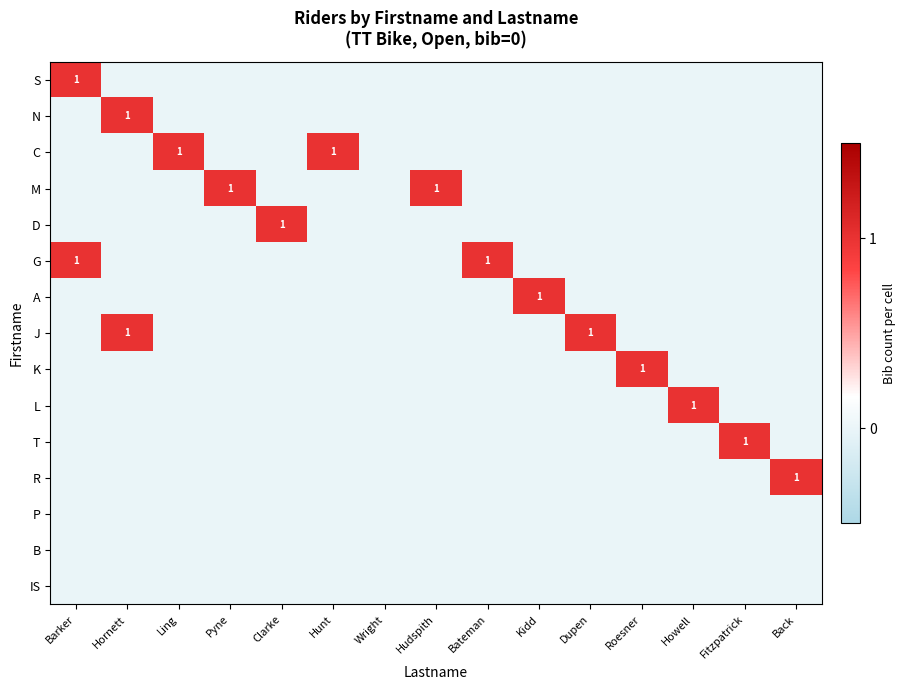

The S series shows 1 at Barker. True or false?

True